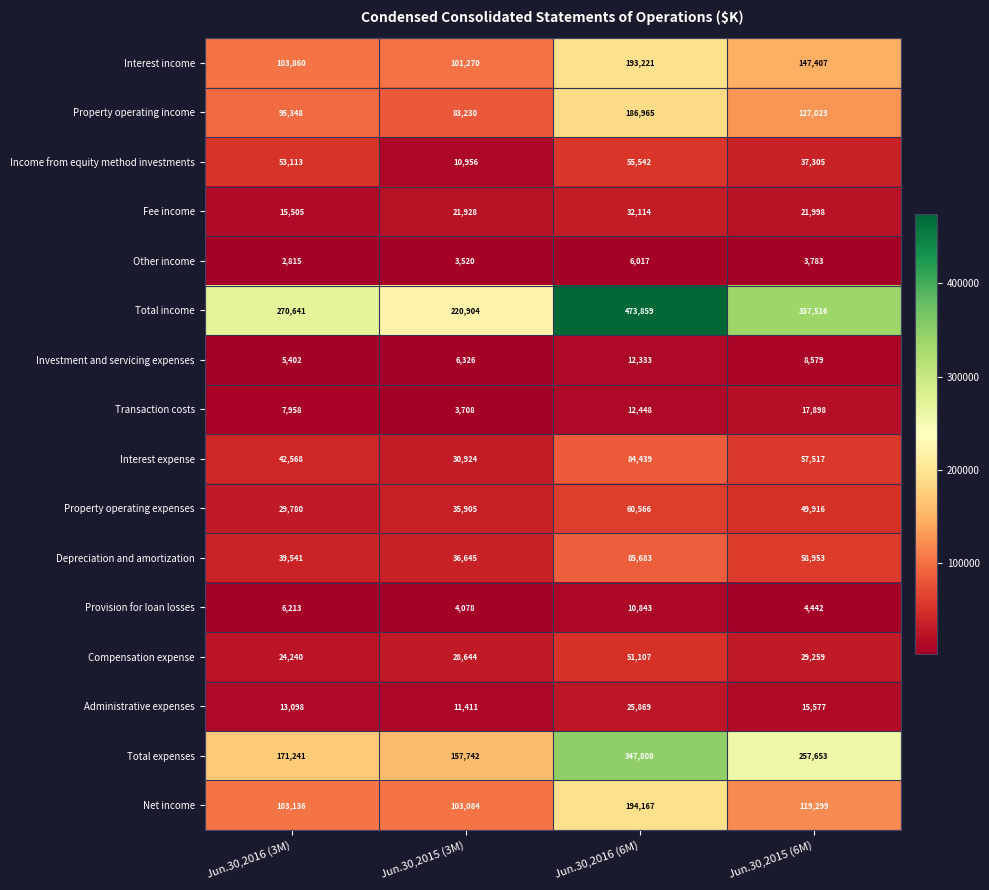

The value of Provision for loan losses at Jun.30,2016 (6M) is 2575. True or false?

False